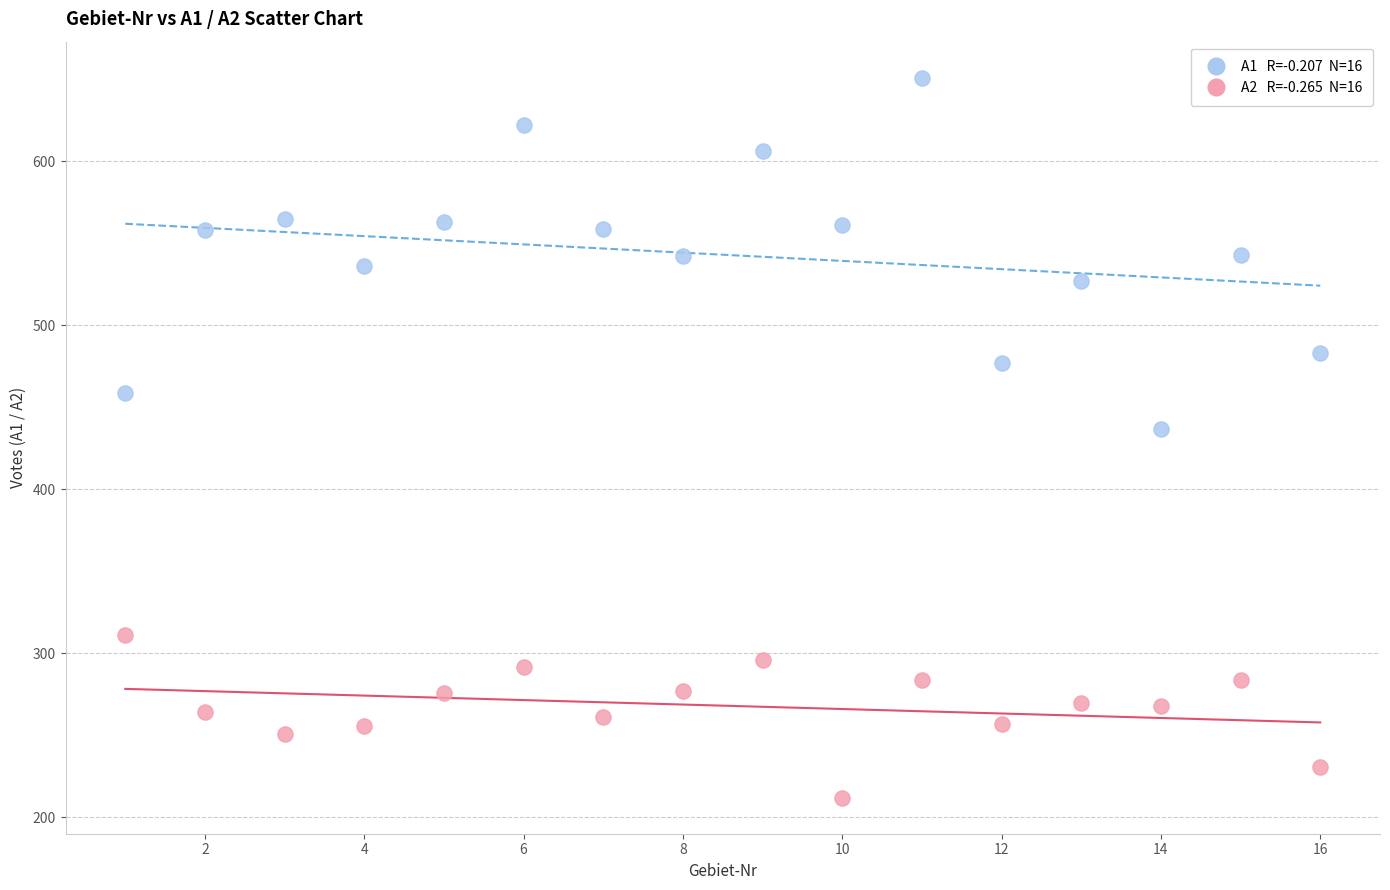

Across all data points, what is the range of X values (max minus min)?

15